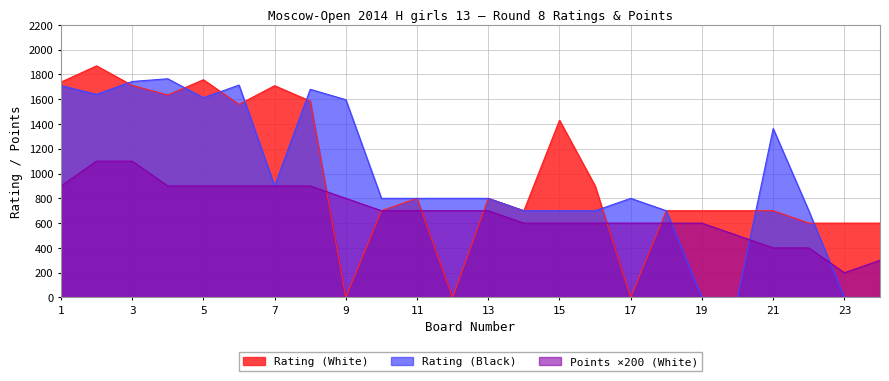

True or false: Points (White) has a value of 1342 at 5.

False